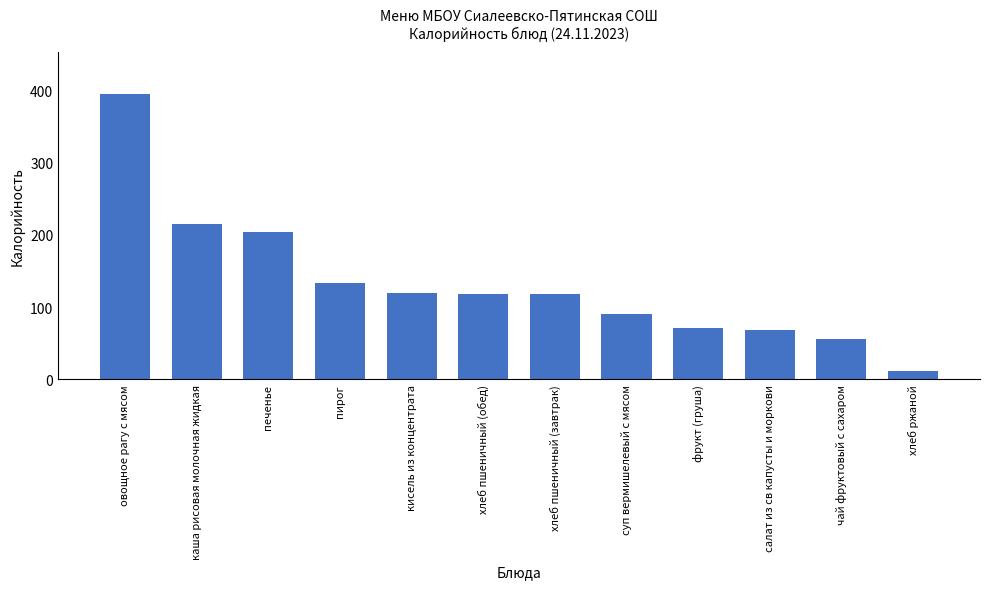

What is the difference between the second highest and second lowest values?

159.7